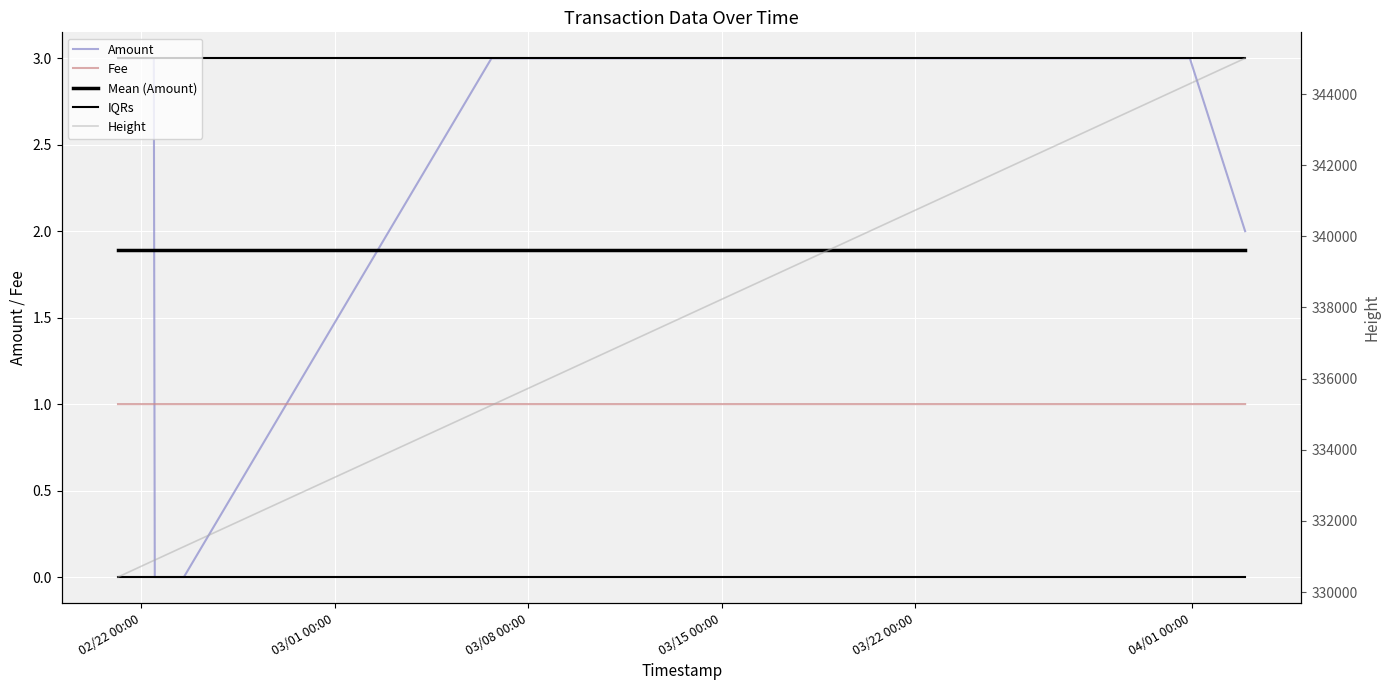

What is the sum of the Fee values at 02/22 00:00 and 04/01 00:00?

2.0